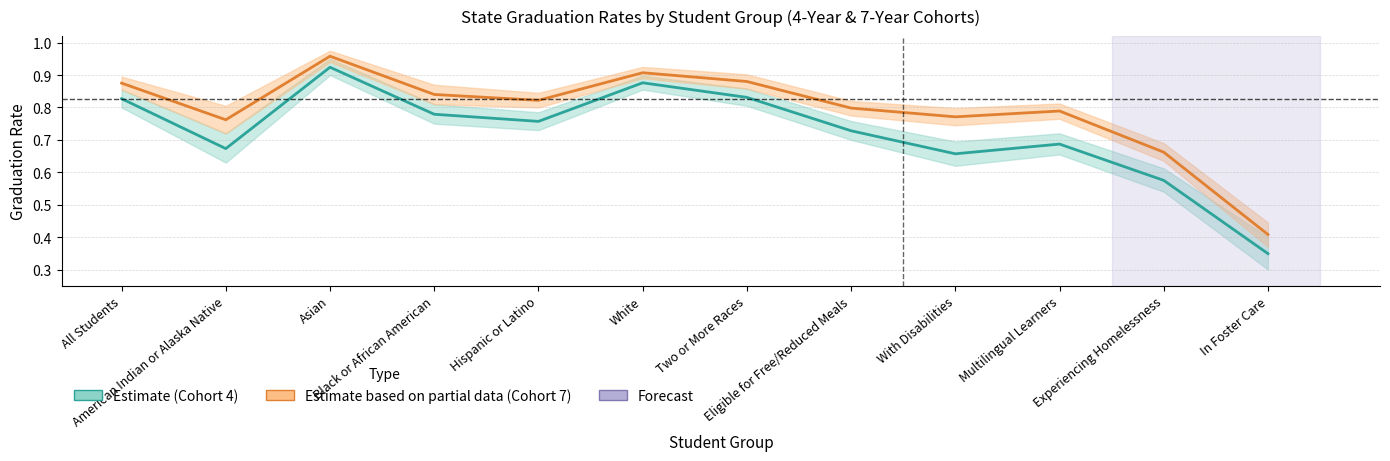

Where is Cohort 4 (Estimate) nearest to the value 0?

In Foster Care